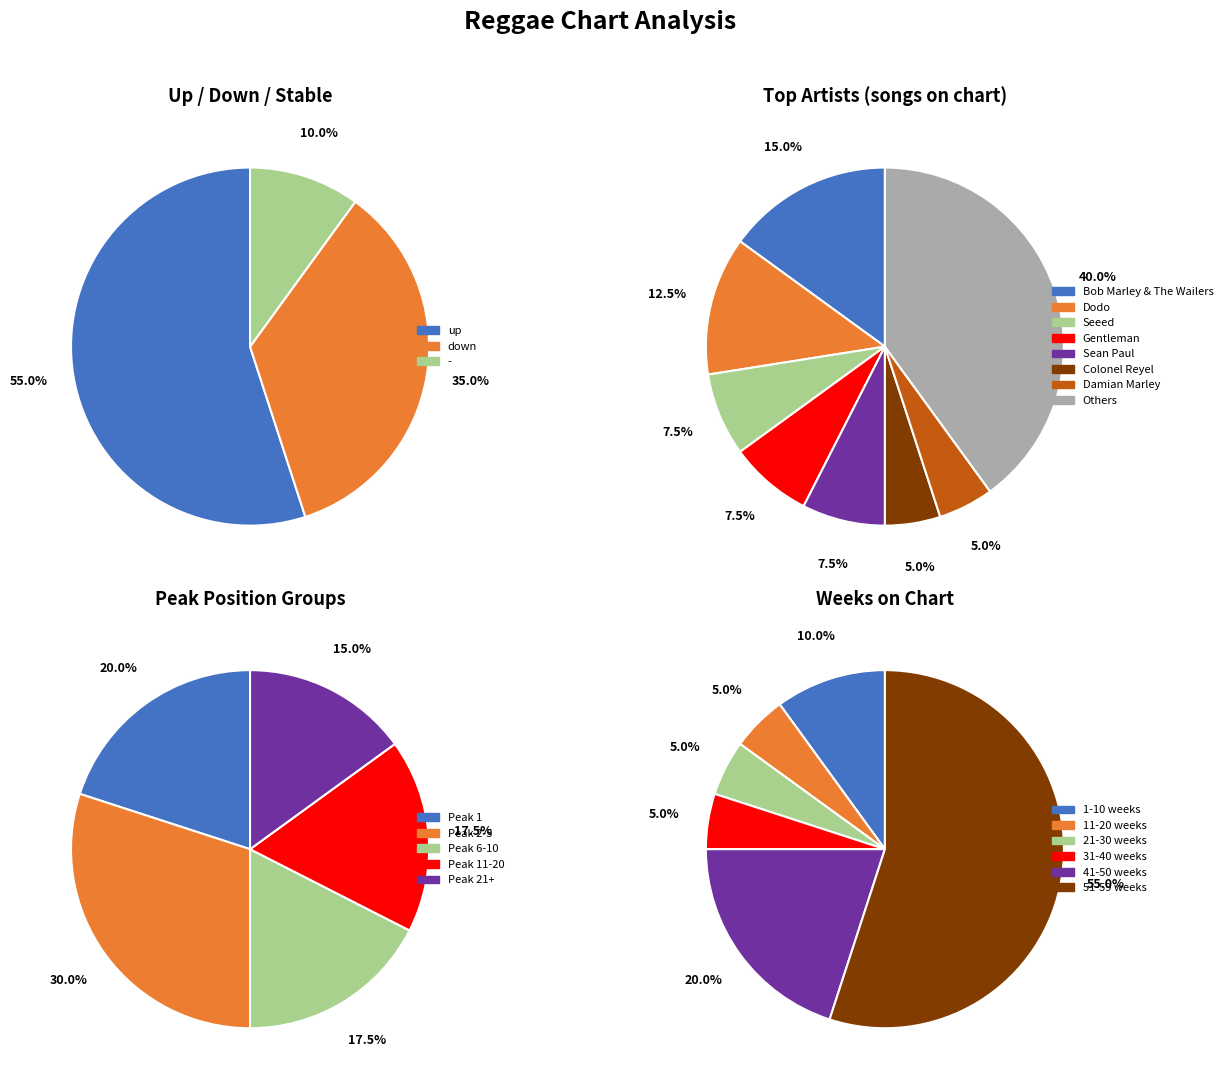

Rank the categories by value from highest to lowest.

up, down, -